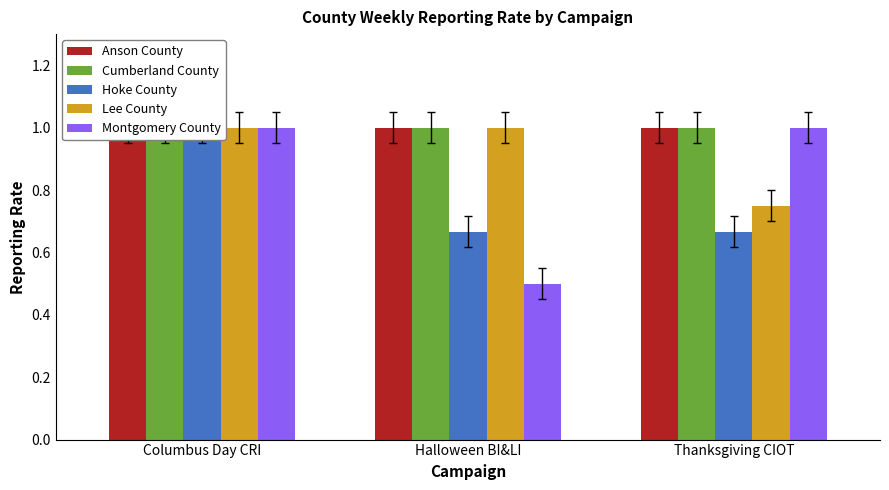

Is the value of Montgomery County at Thanksgiving CIOT greater than the value of Hoke County at Columbus Day CRI?

No